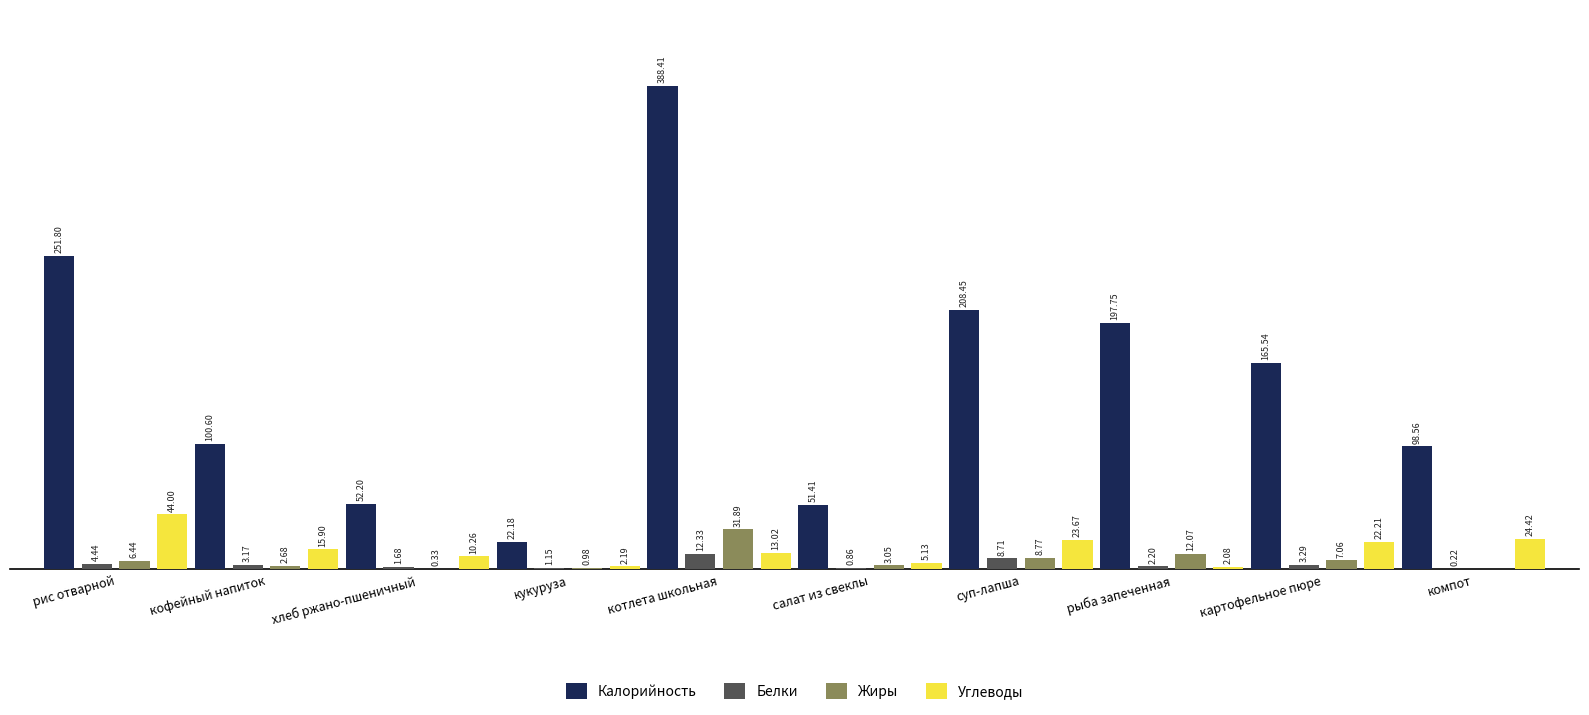

At which category is the sum across all series the highest?

котлета школьная